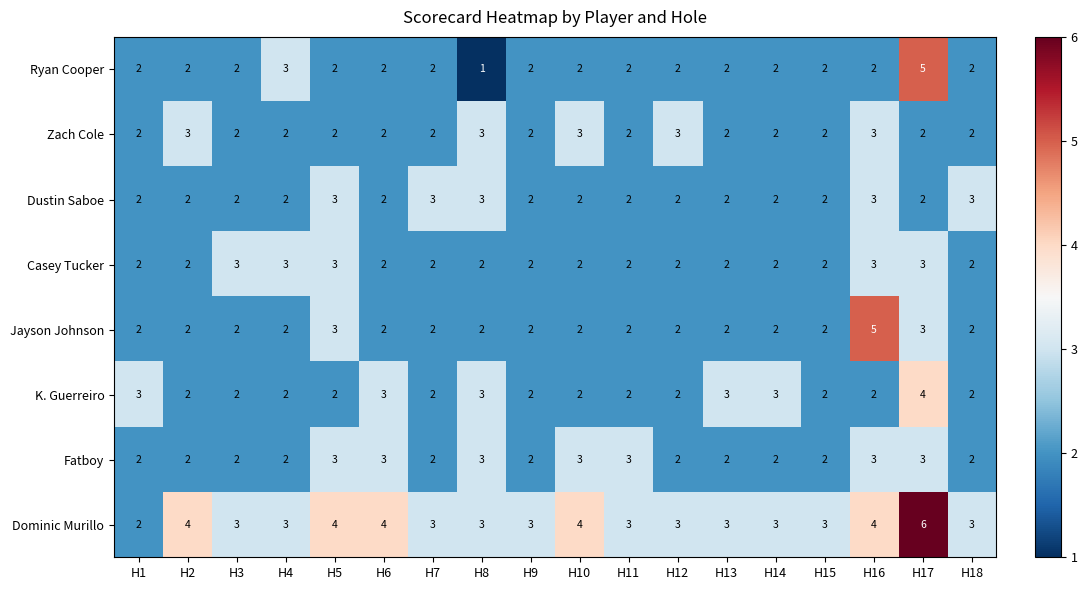

At which category does the chart reach its peak across all series?

H17